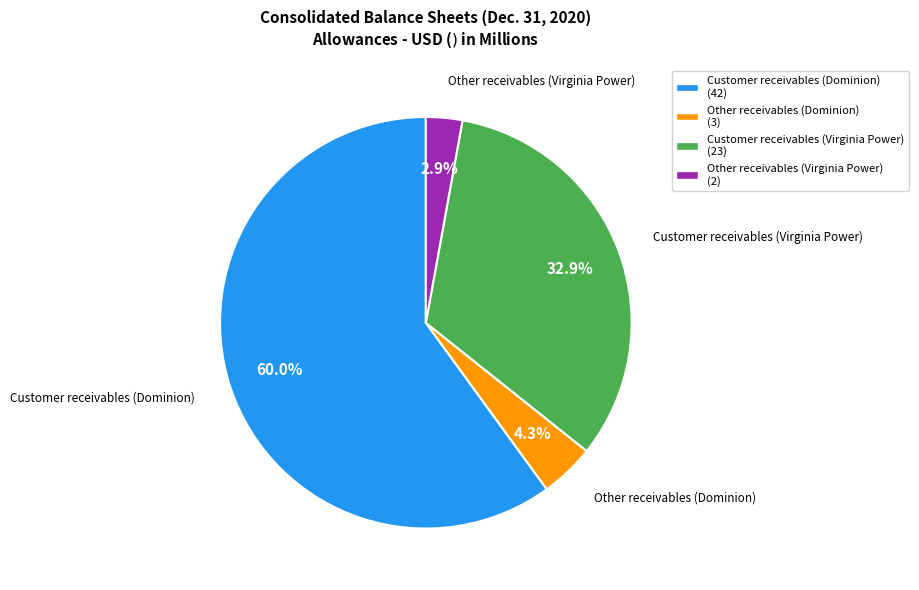

How many slices are in this pie chart?

4